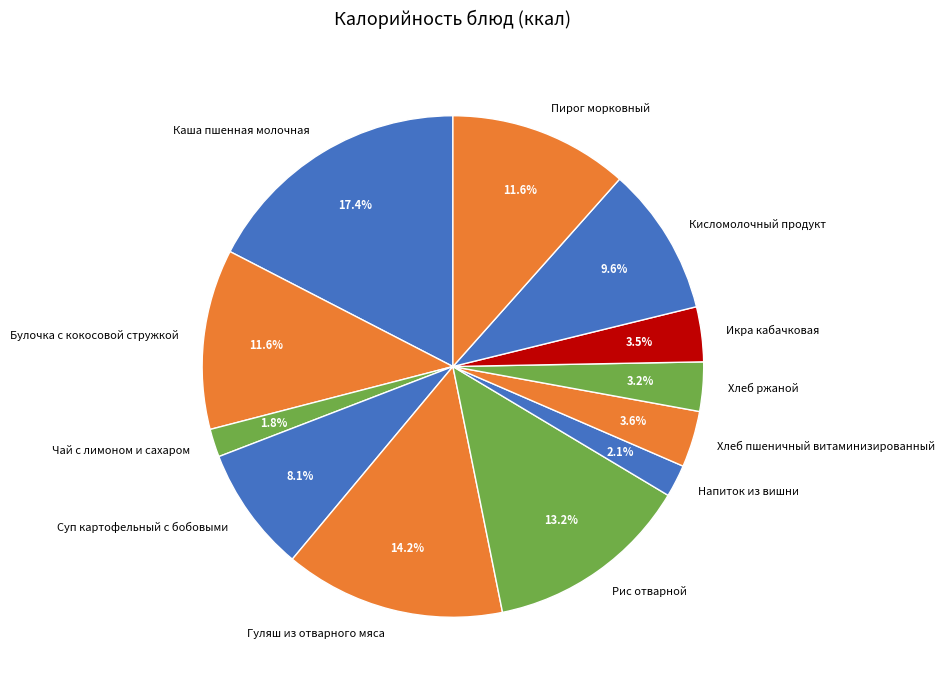

What percentage do Кисломолочный продукт and Икра кабачковая together represent?

13.1%